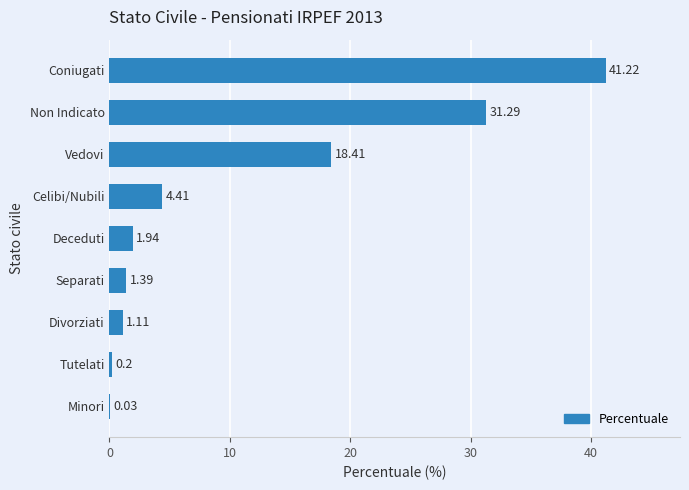

What is the ratio of the value at Non Indicato to the value at Vedovi?

1.7